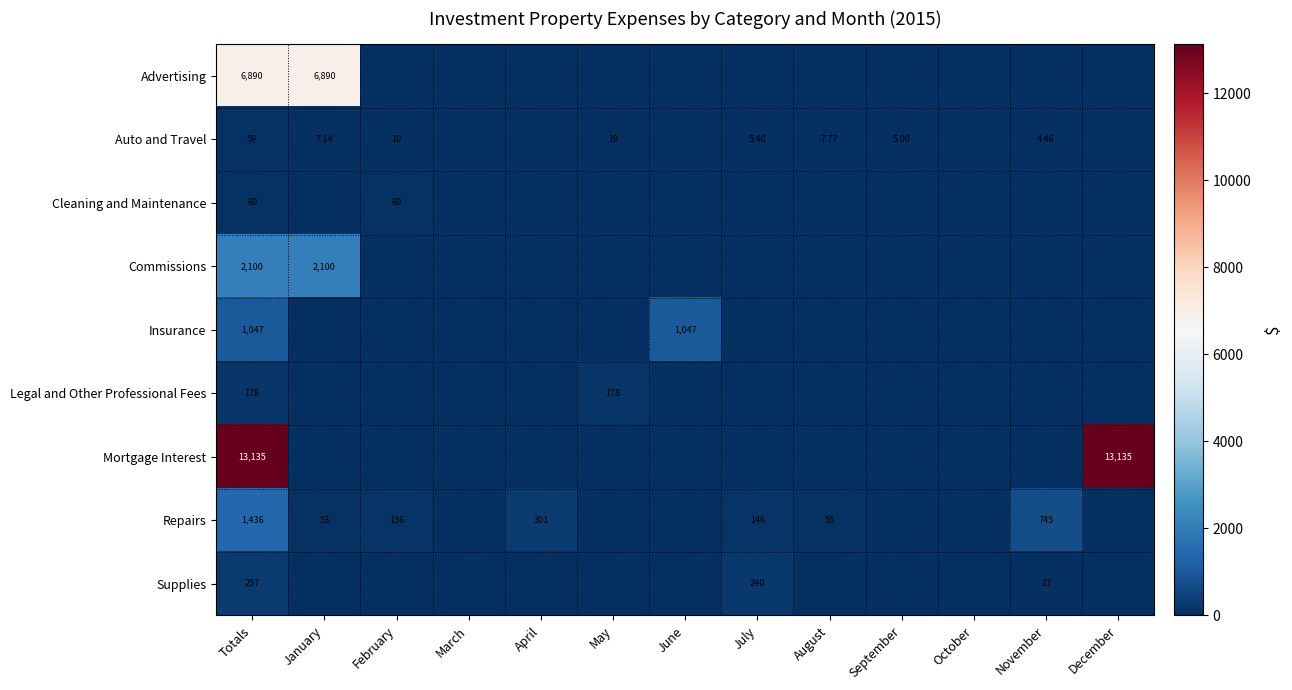

Is the value of Advertising at January greater than the value of Commissions at January?

Yes